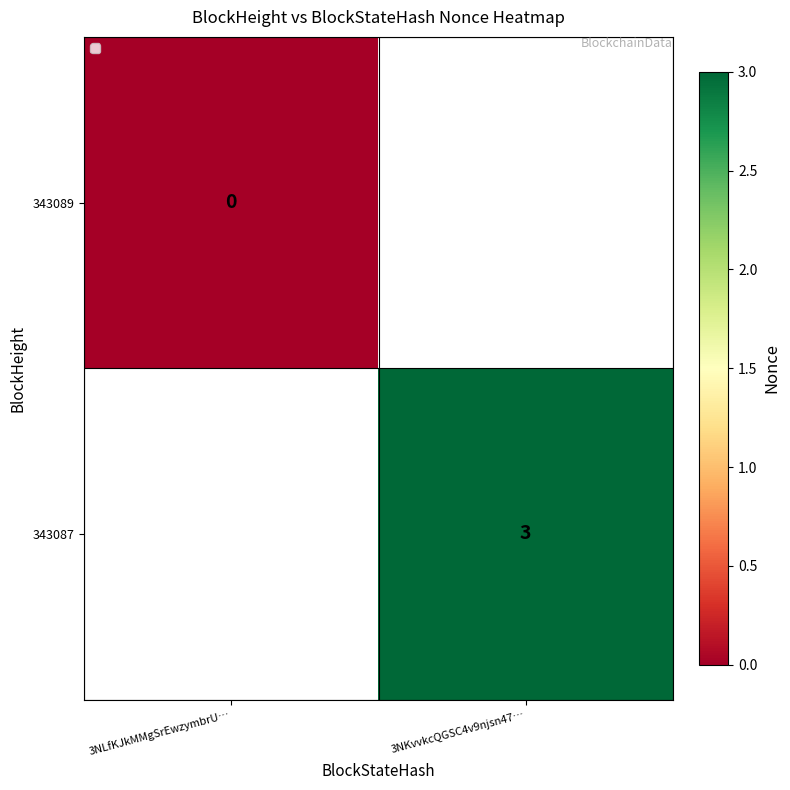

Rank the categories by 343087 value from lowest to highest.

3NLfKJkMMgSrEwzymbrU…, 3NKvvkcQGSC4v9njsn47…